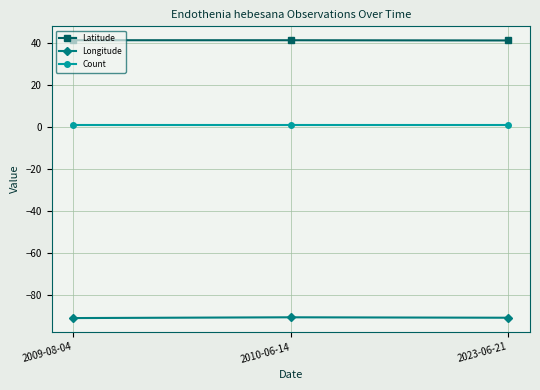

What is the sum of all Latitude values?

124.2